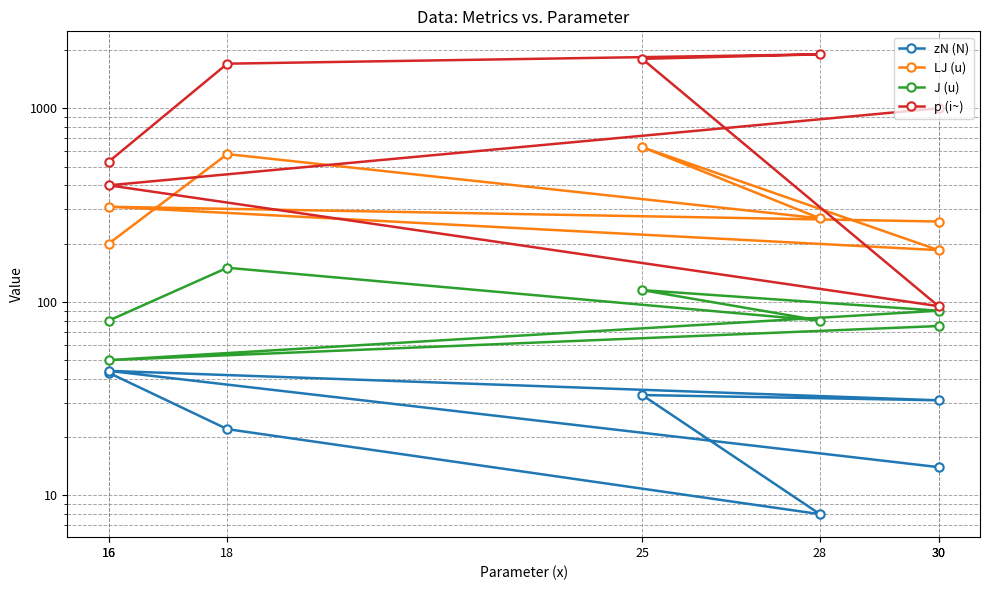

True or false: p (i~) has a value of 2314 at 18.

False